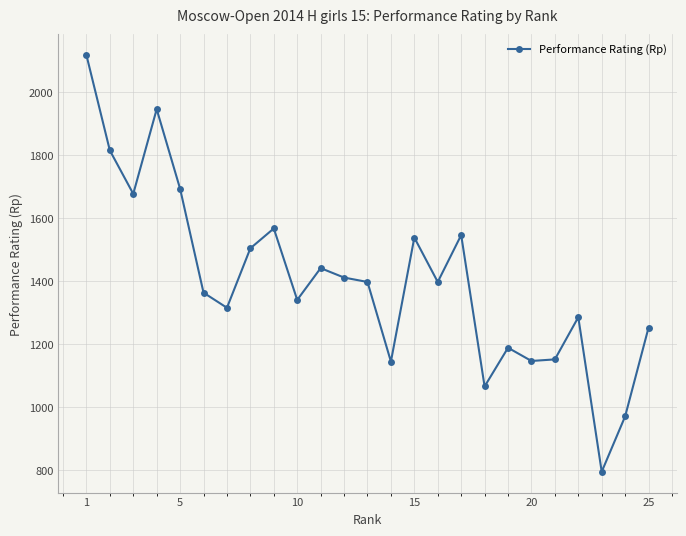

What is the average value?

1403